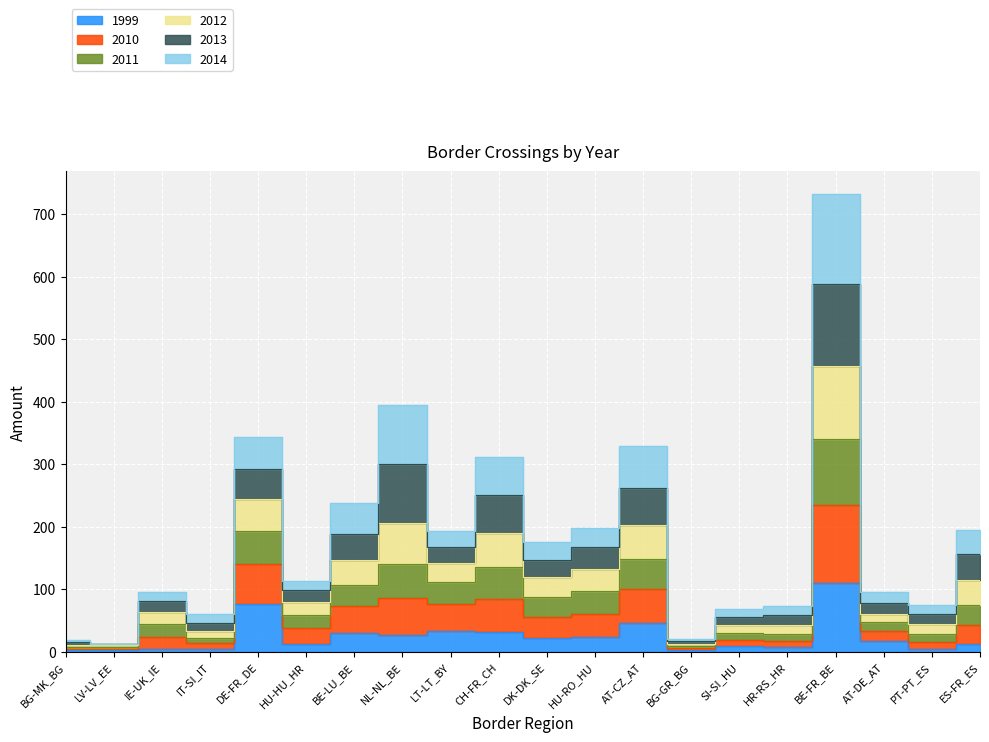

Is this an area chart (filled region under the line)?

No